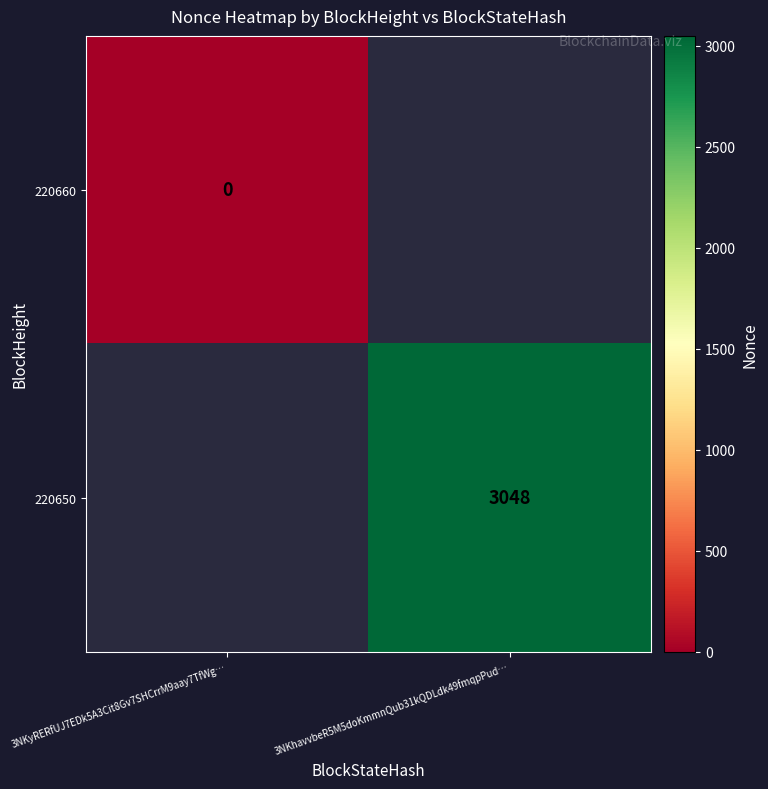

True or false: 220650 has a value of 3048 at 3NKhavvbeR5M5doKmmnQub31kQDLdk49fmqpPud….

True